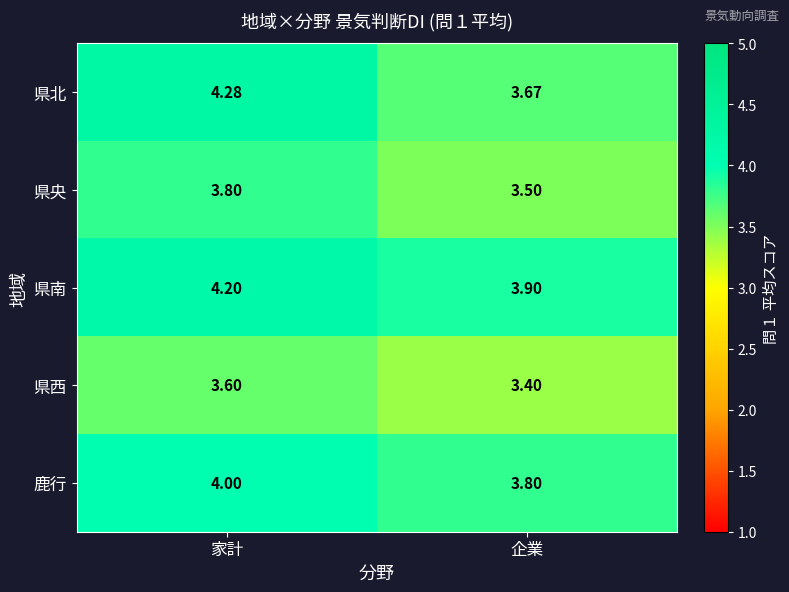

Rank the categories by 県南 value from lowest to highest.

企業, 家計